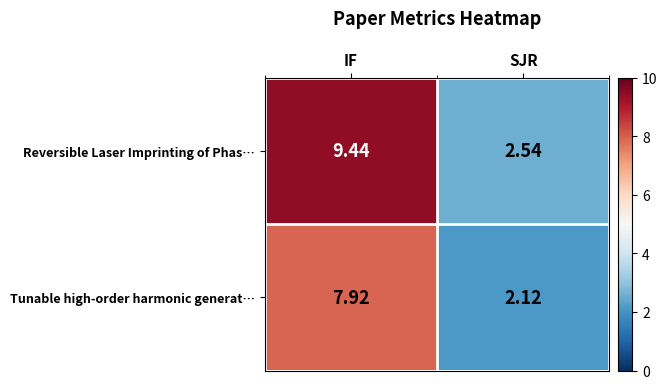

At how many categories does at least one series exceed 5?

1